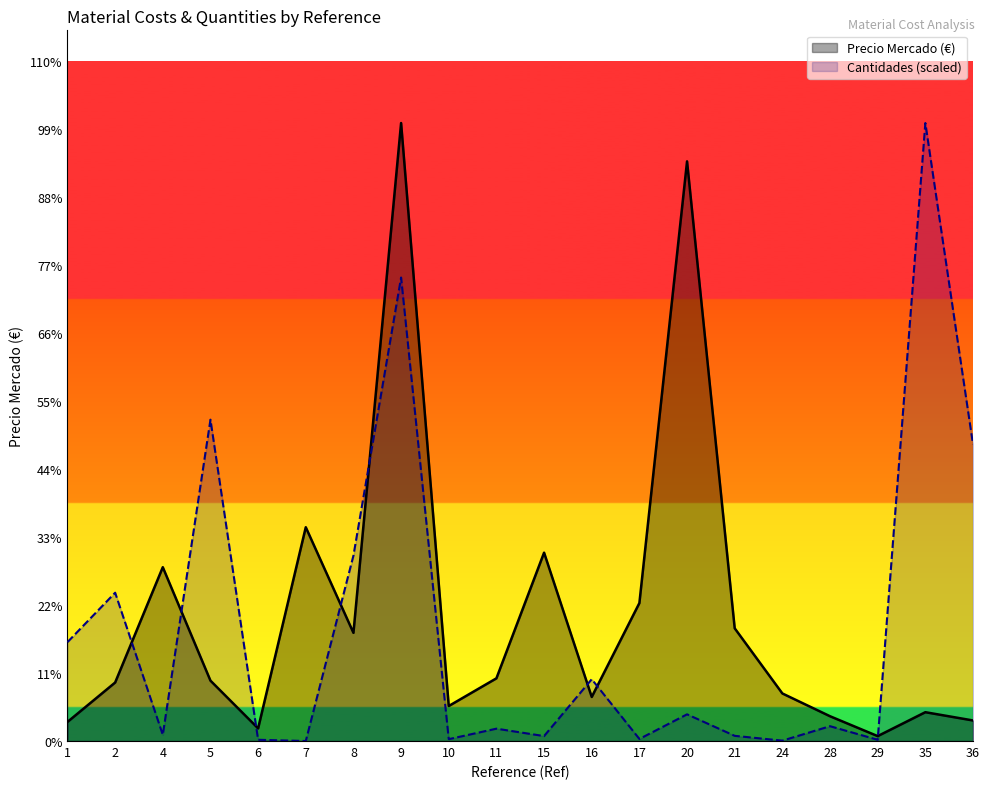

How many lines are shown in the chart?

2